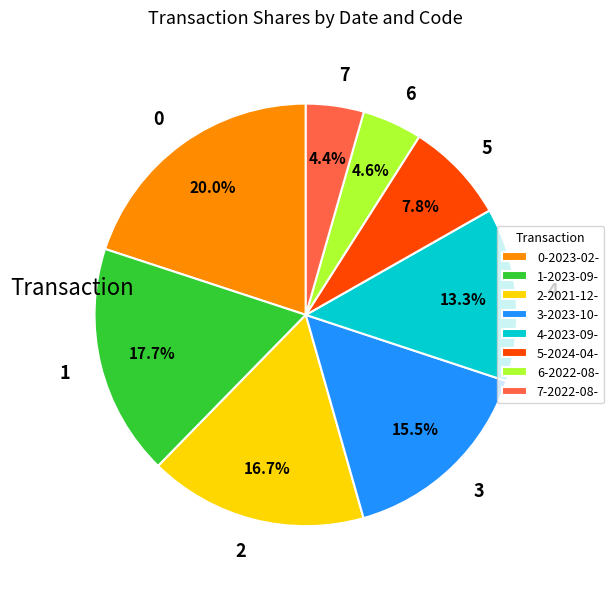

Approximately how many times larger is the value at 0 compared to 7?

4.5